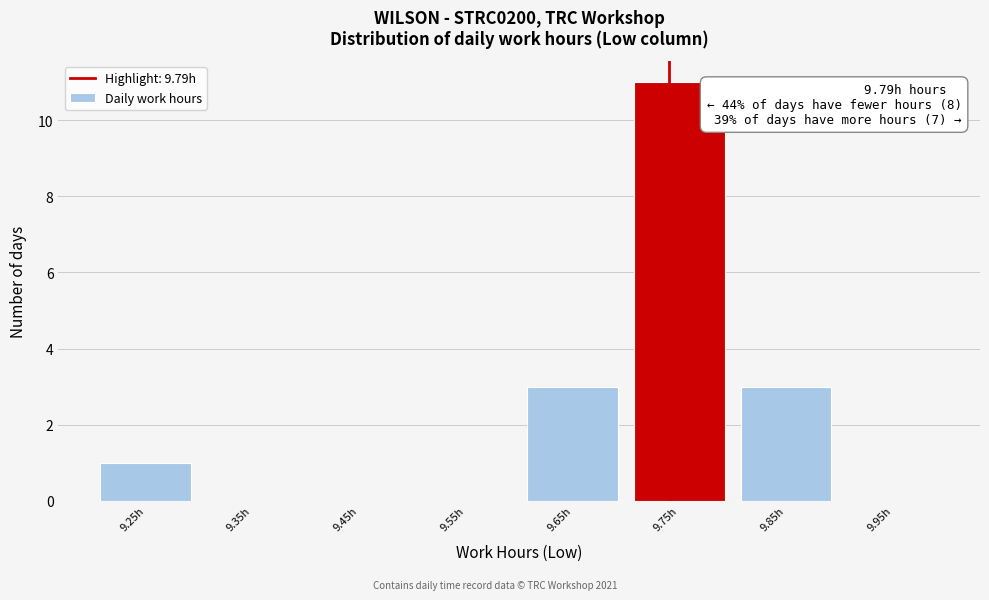

Reading left to right, what are all the values shown in this chart?

9.25h=1	9.35h=0	9.45h=0	9.55h=0	9.65h=3	9.75h=11	9.85h=3	9.95h=0